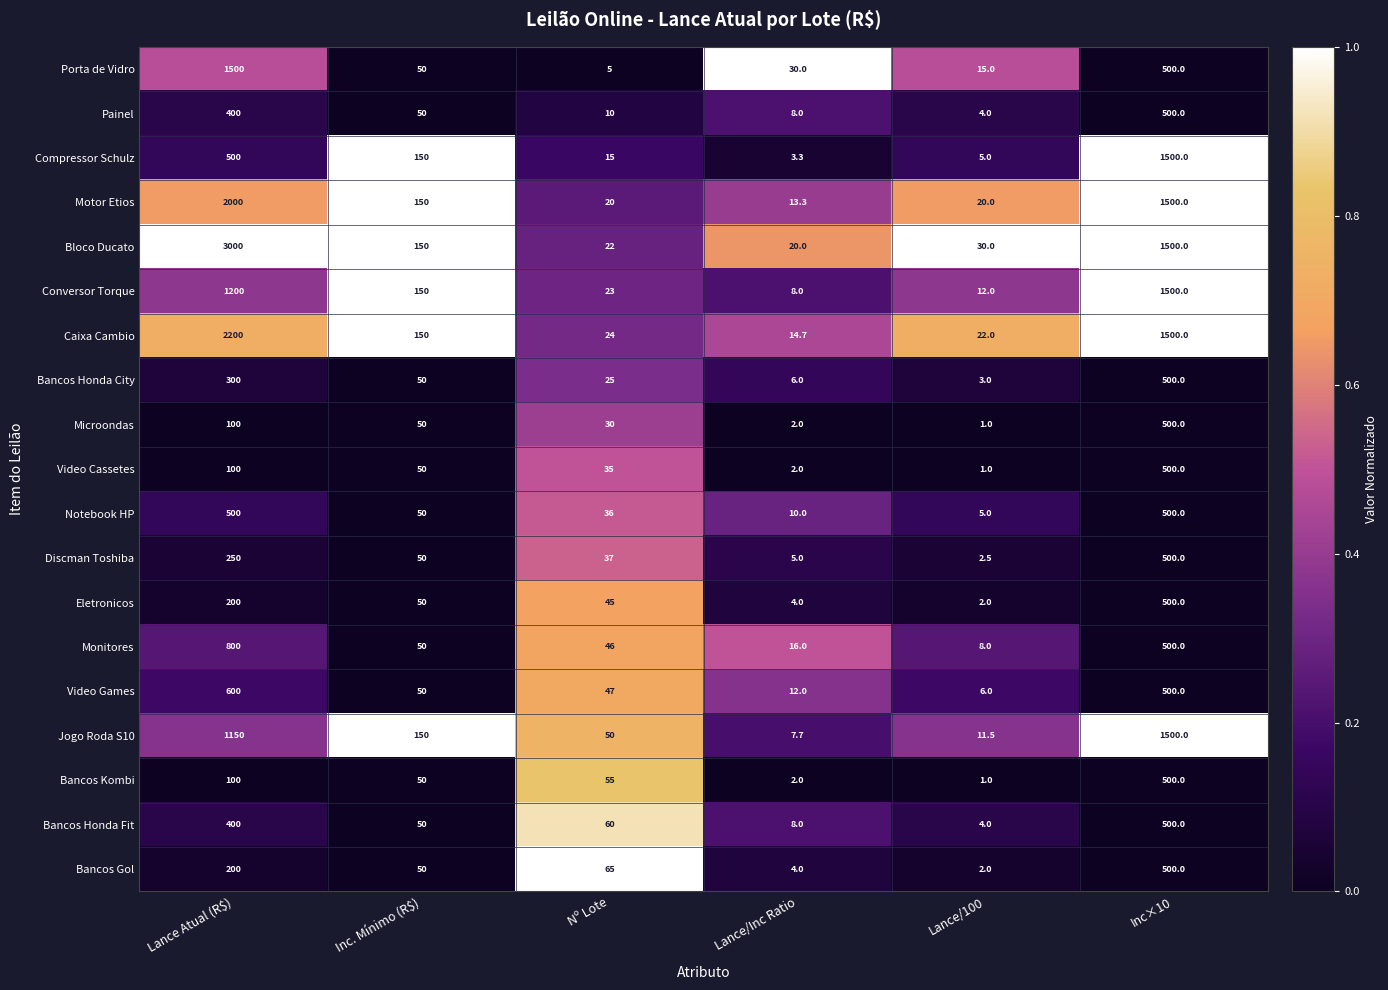

What is the total value across all series at Lance/100?

155.0